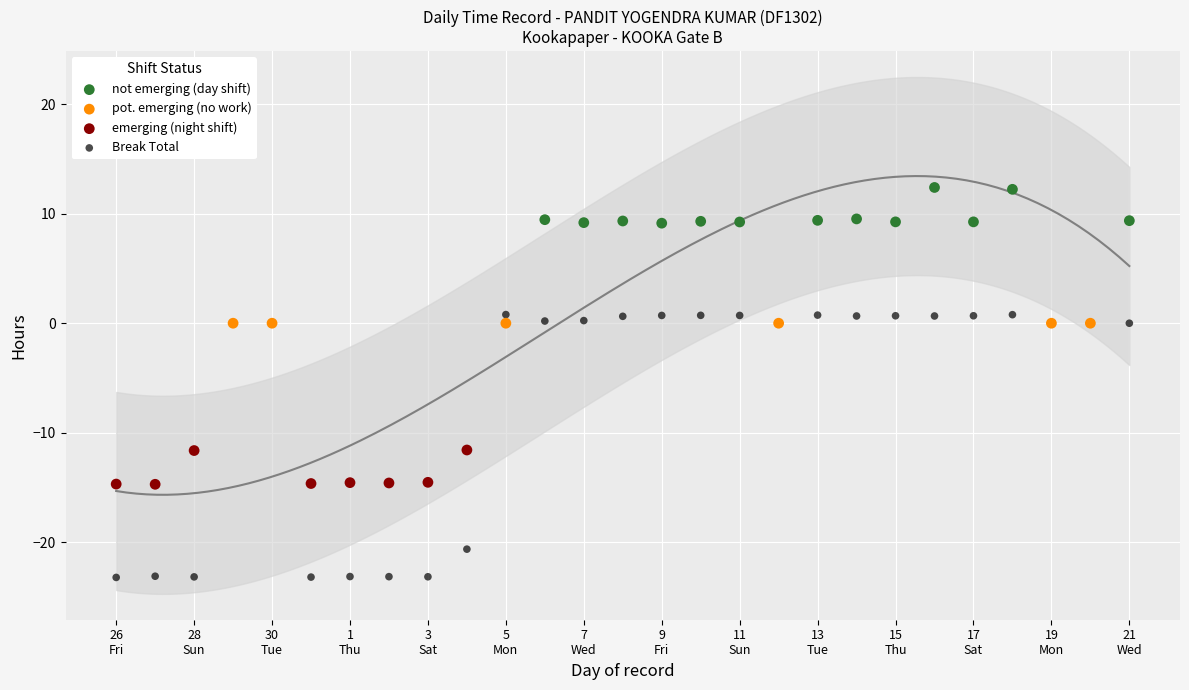

Which series reaches the maximum Y coordinate?

not emerging (day shift)